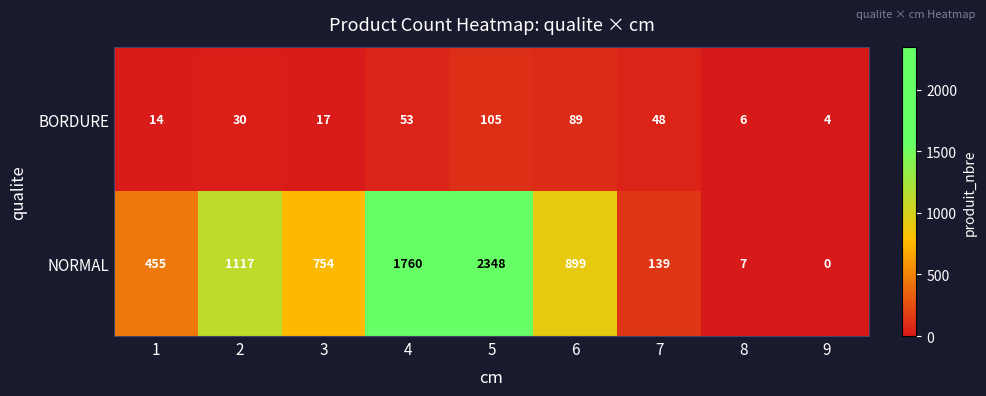

Between 1 and 9, which series saw the biggest shift?

NORMAL